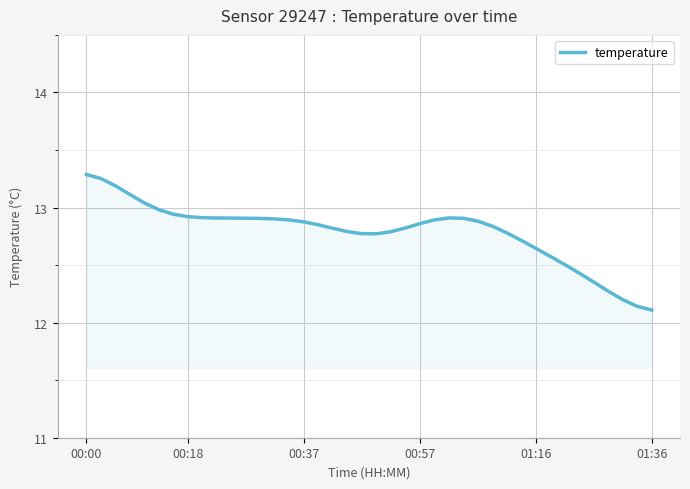

What is the difference between the maximum and minimum values?

1.2